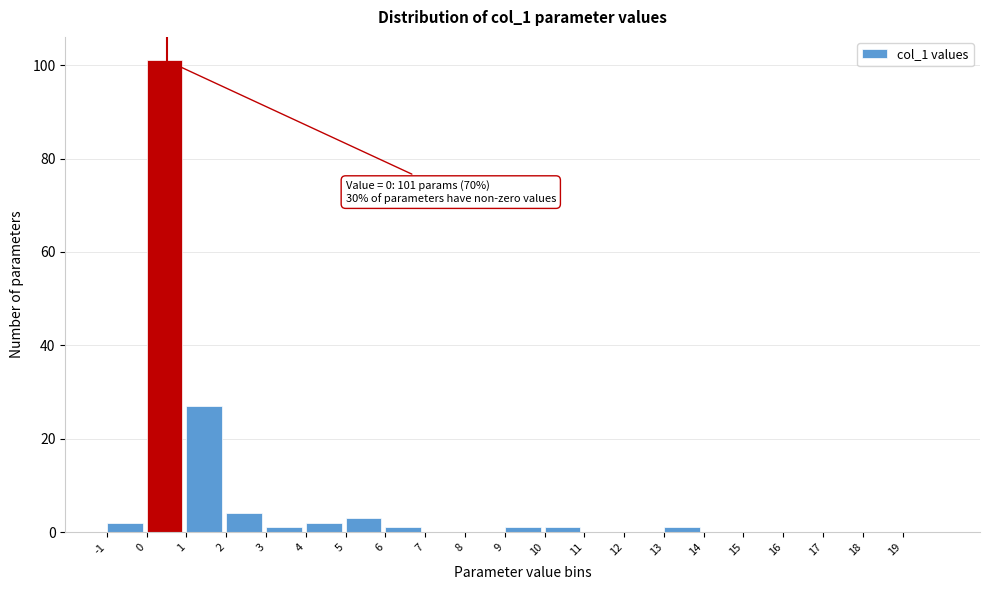

Which range on the x-axis has the tallest bar?

0 to 1